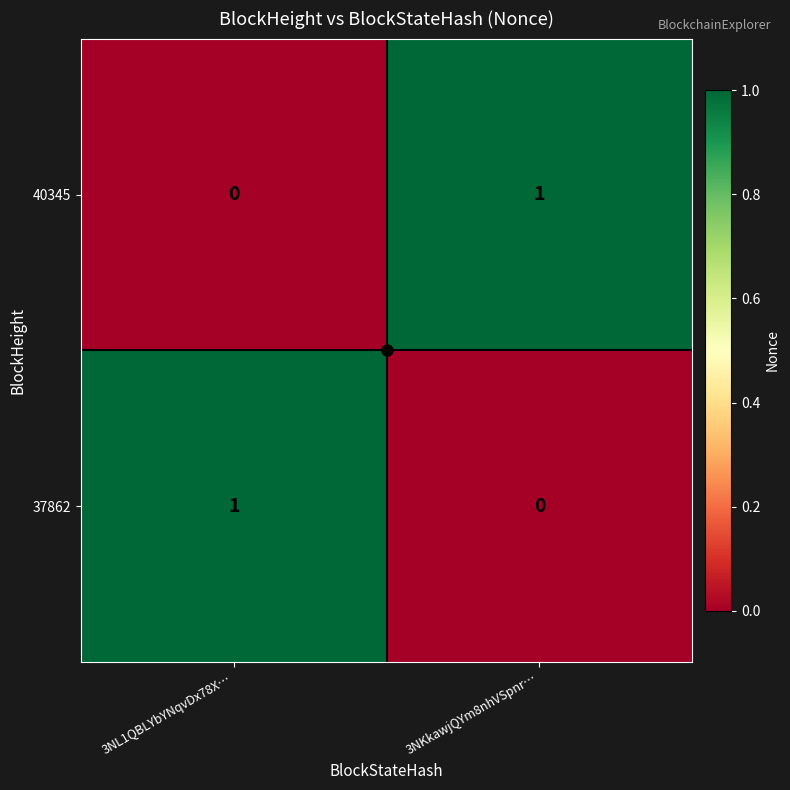

List the labels in order of 40345 value, largest first.

3NKkawjQYm8nhVSpnr…, 3NL1QBLYbYNqvDx78X…